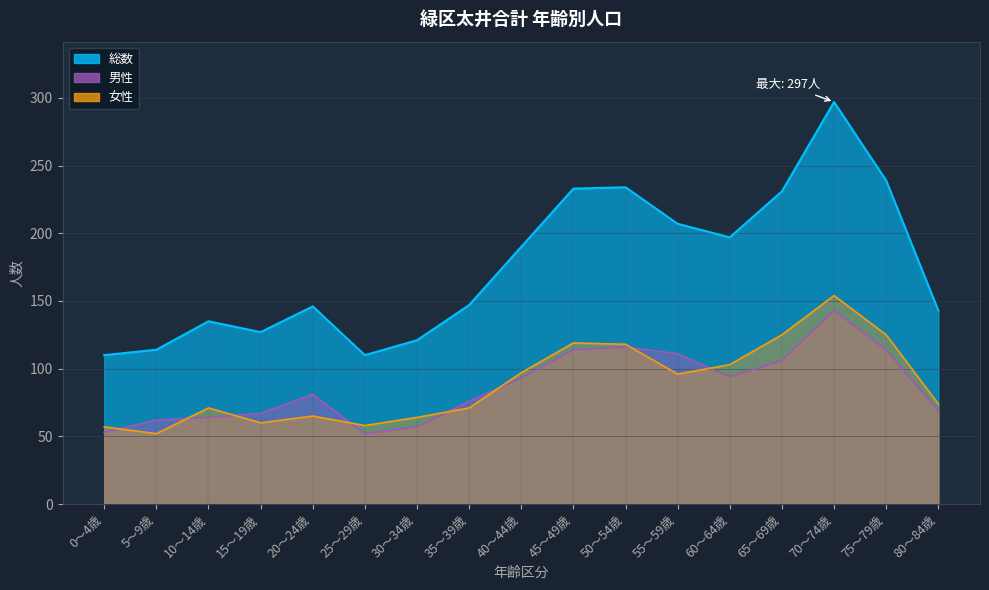

At which label is 女性 closest to 103?

60～64歳